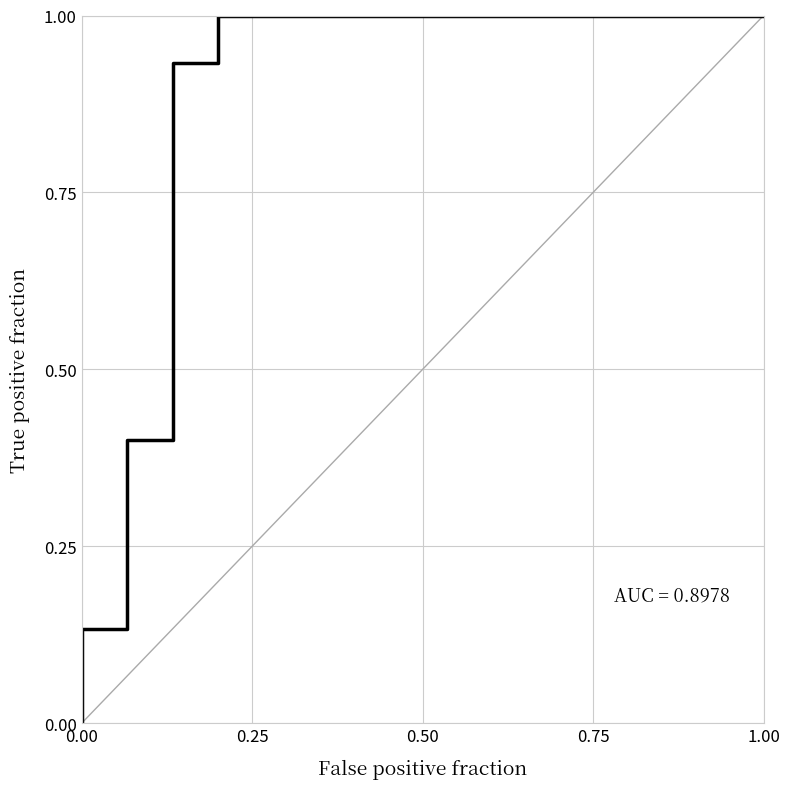

What is the greatest value displayed?

1.0